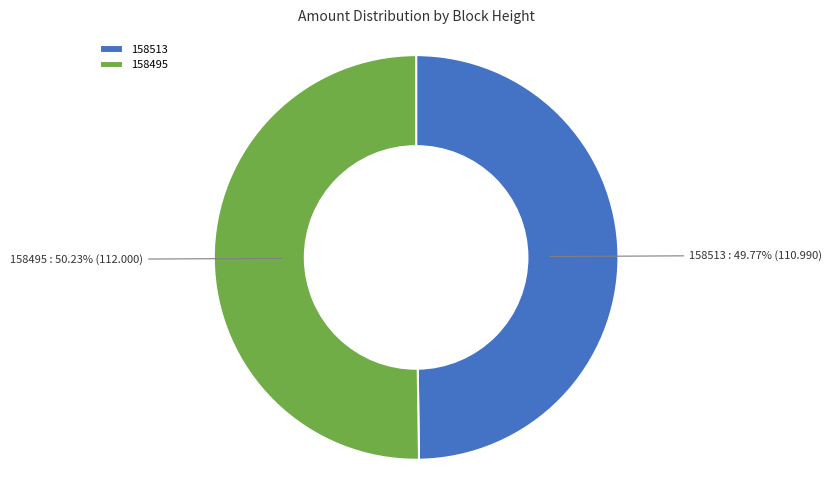

Is it true that 158495 is 99% of the pie?

False